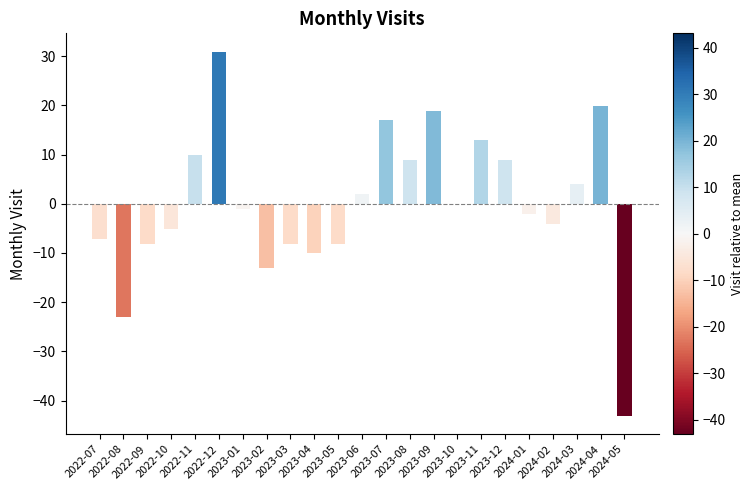

Are the bars grouped side by side (vs. stacked)?

No